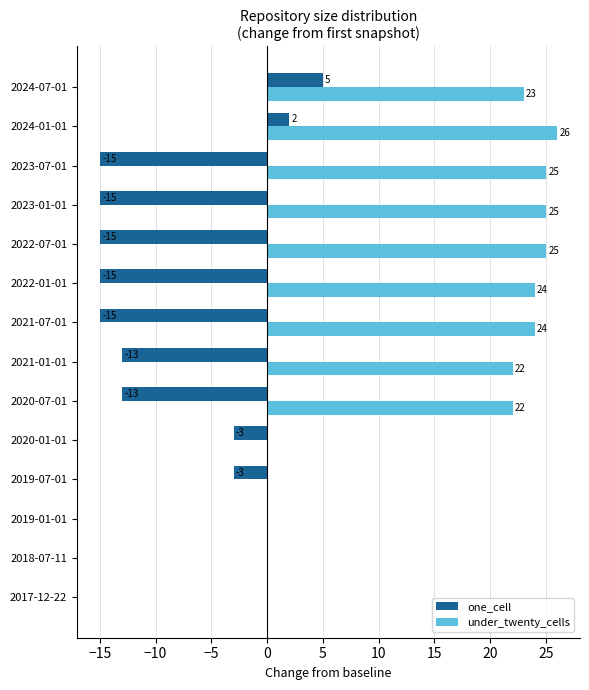

What is the sum of all under_twenty_cells values?

216